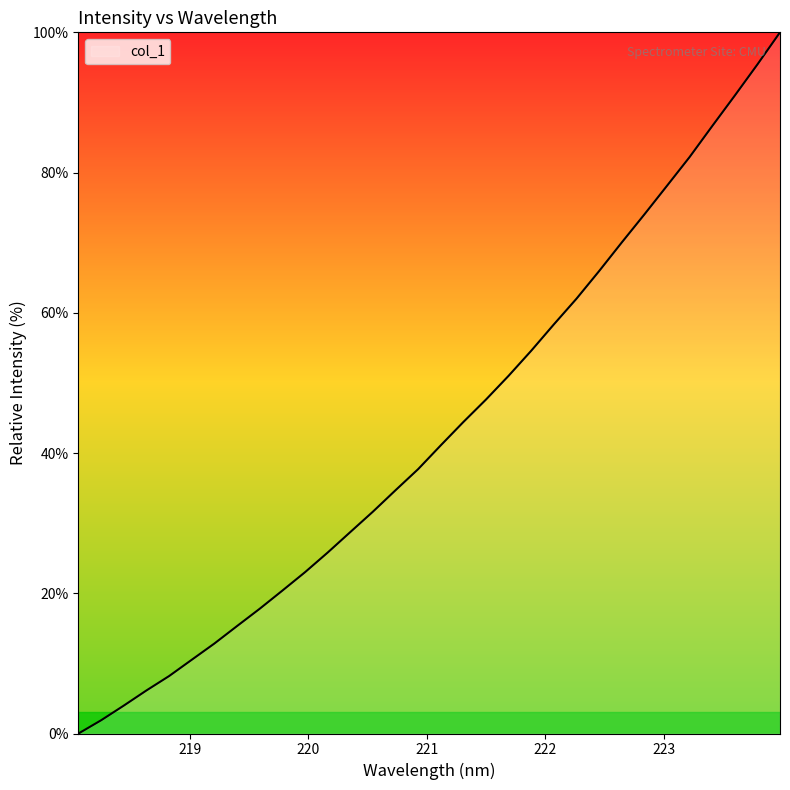

What is the difference between the maximum and minimum values?

100.0